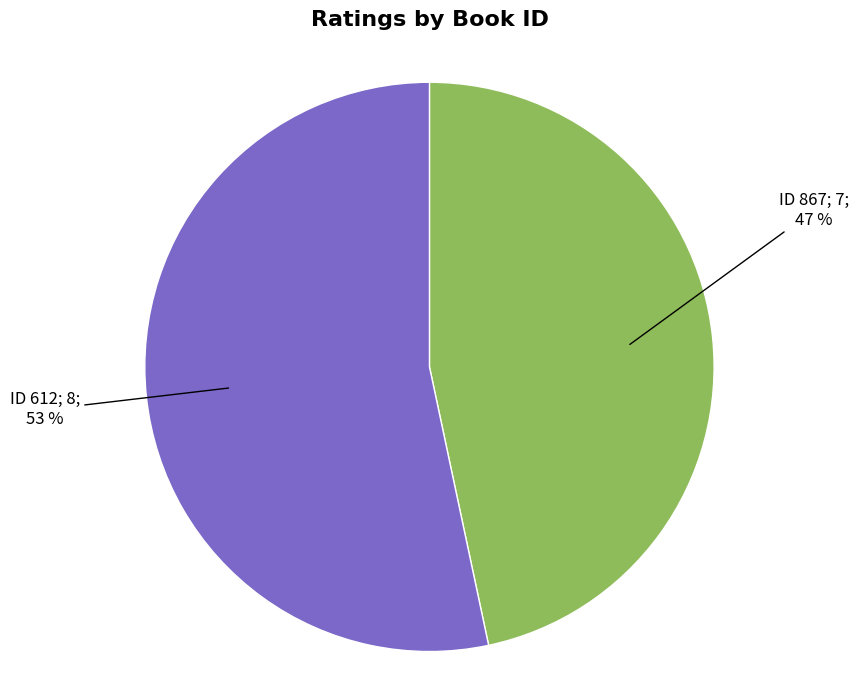

Is there a majority slice in this chart?

Yes